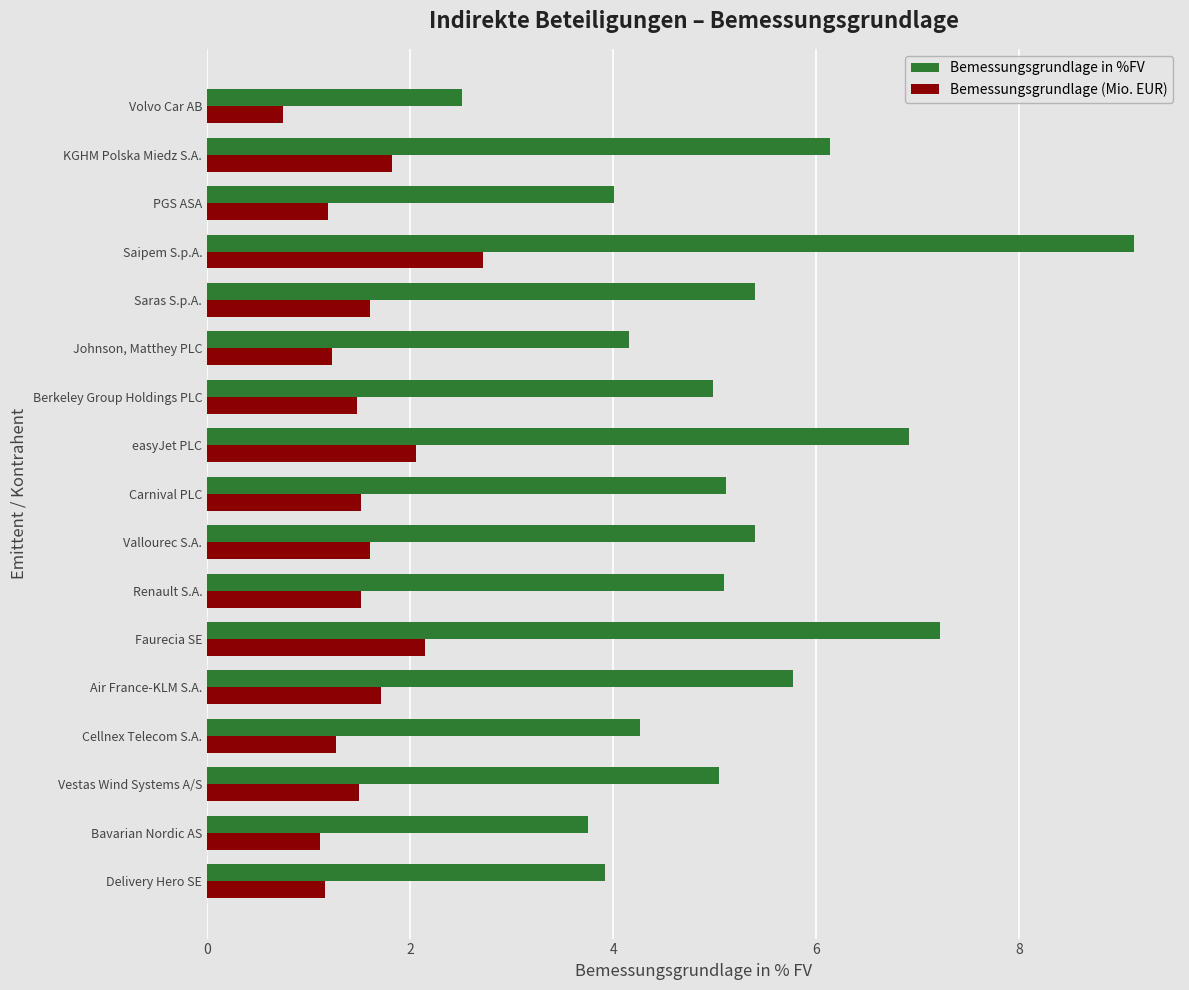

The Bemessungsgrundlage (Mio. EUR) series shows 2.6 at KGHM Polska Miedz S.A.. True or false?

False